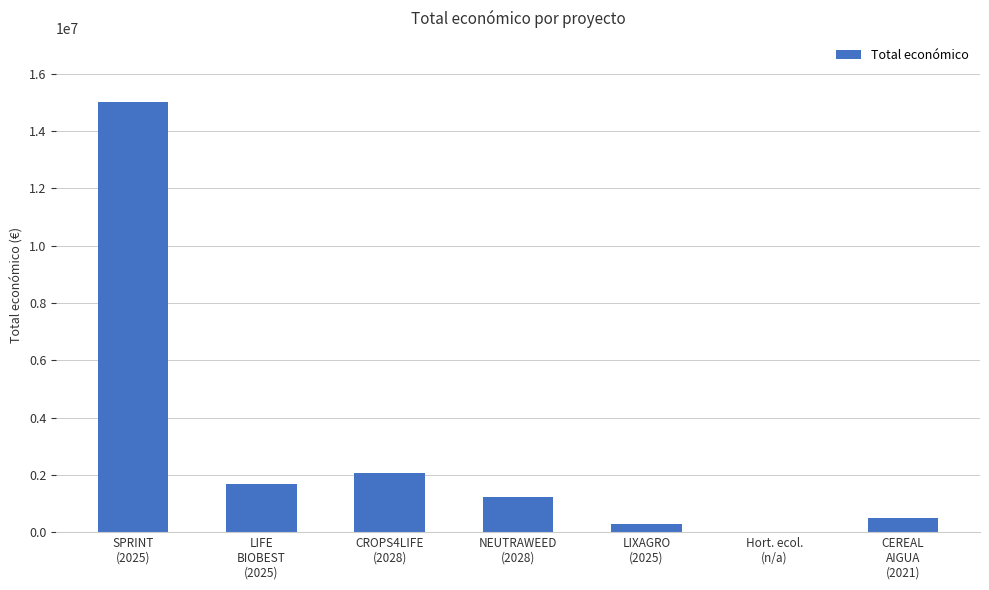

What is the maximum value shown in the chart?

14994445